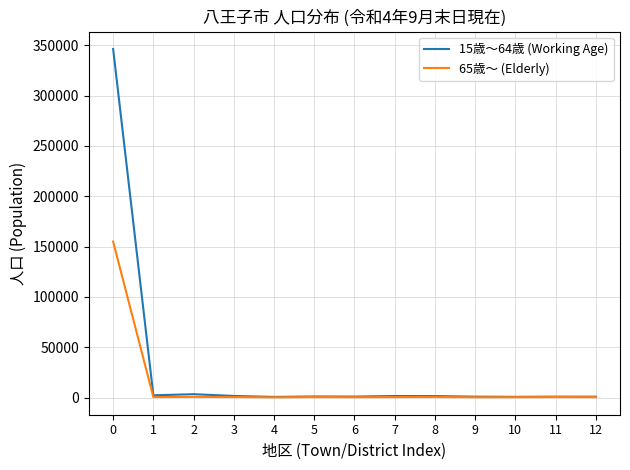

Rank the series by their maximum value, from lowest to highest.

65歳～ (Elderly), 15歳～64歳 (Working Age)